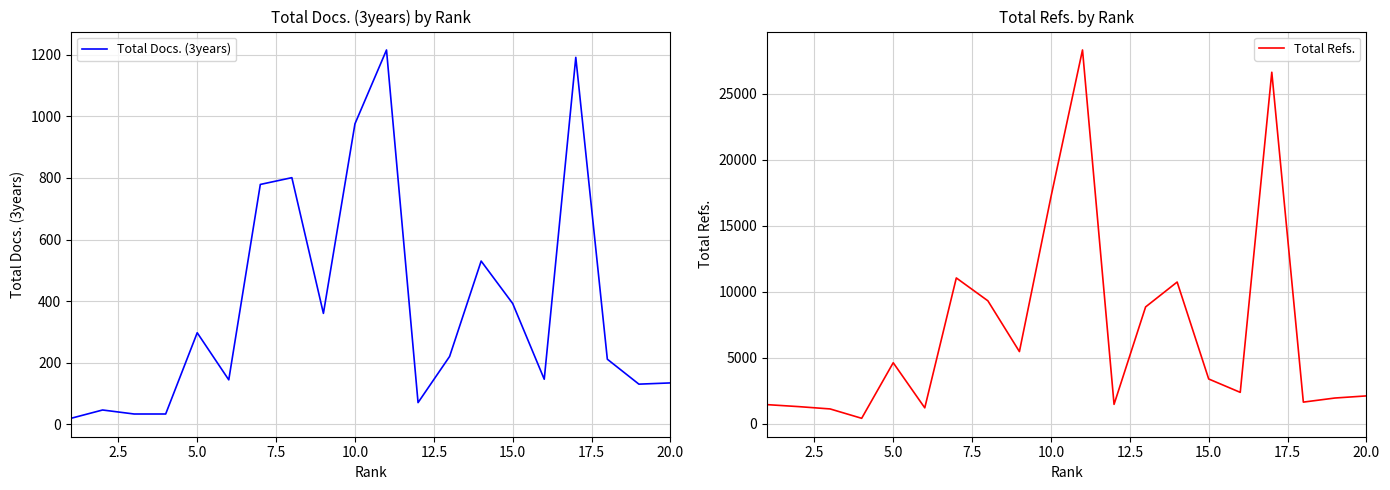

Which series has the largest range (max minus min)?

Total Refs.